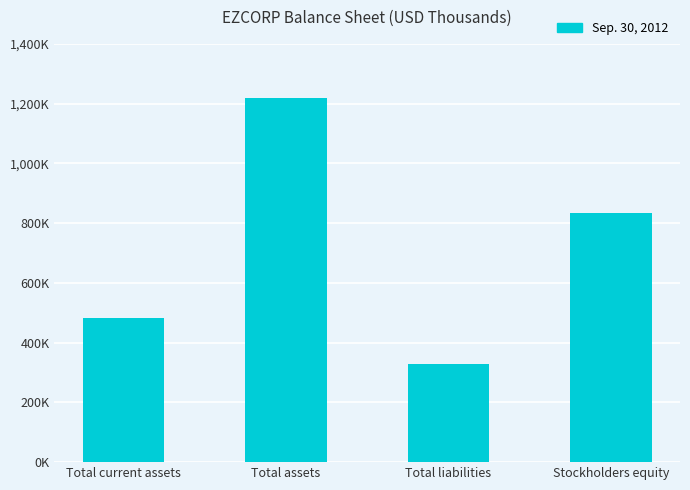

Reading left to right, list all the values displayed in this chart.

Total current assets=481399	Total assets=1218007	Total liabilities=329498	Stockholders equity=834828